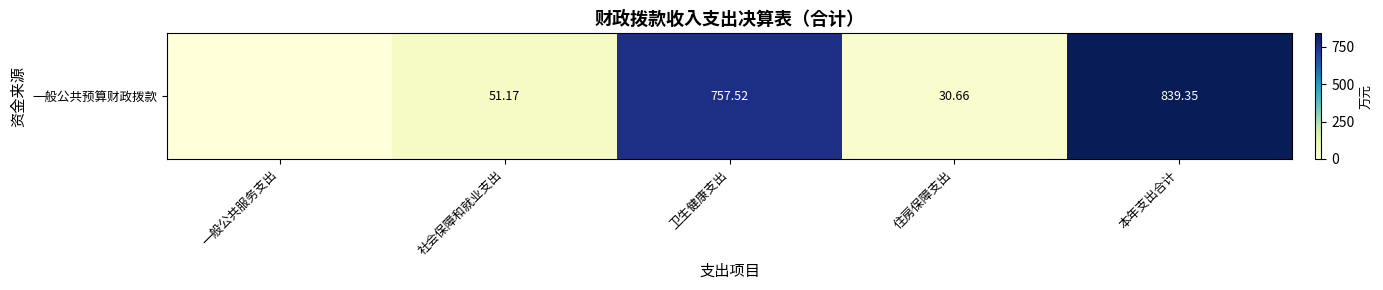

Reading right to left, extract all data points from this chart.

839.4	30.7	757.5	51.2	0.0